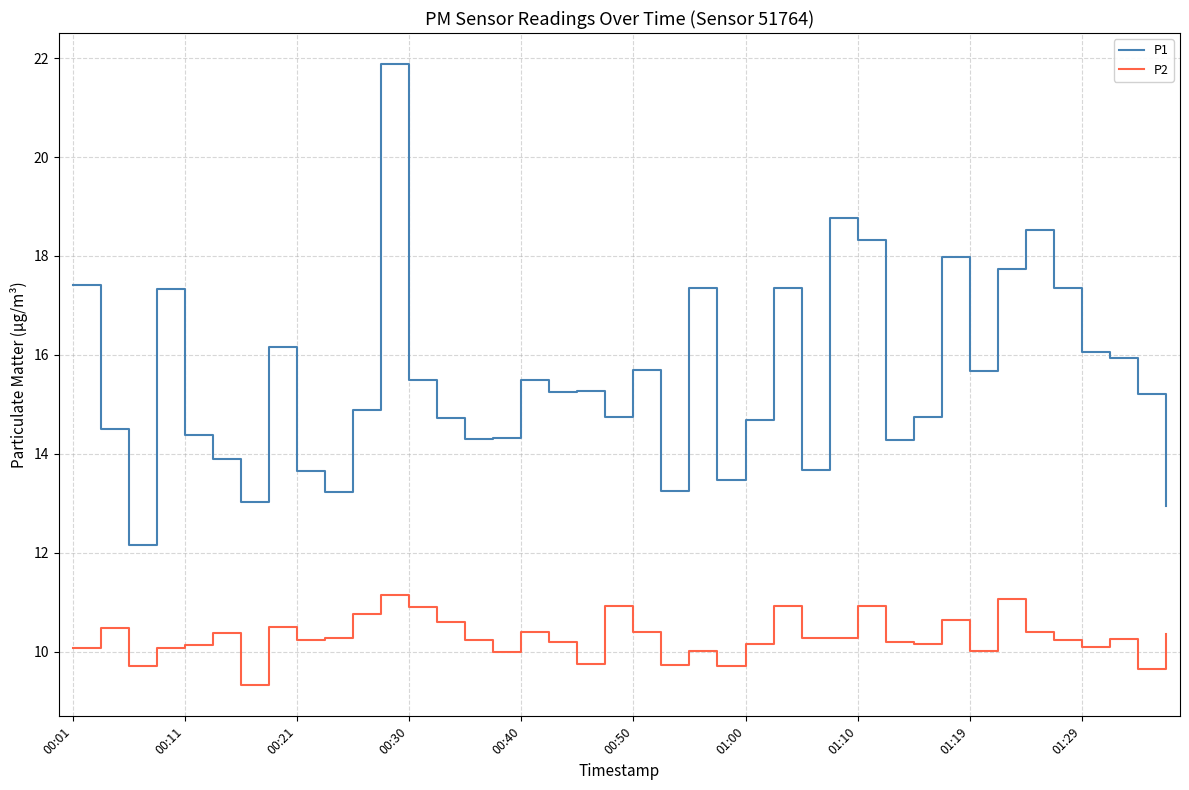

Which series has the widest spread of values?

P1